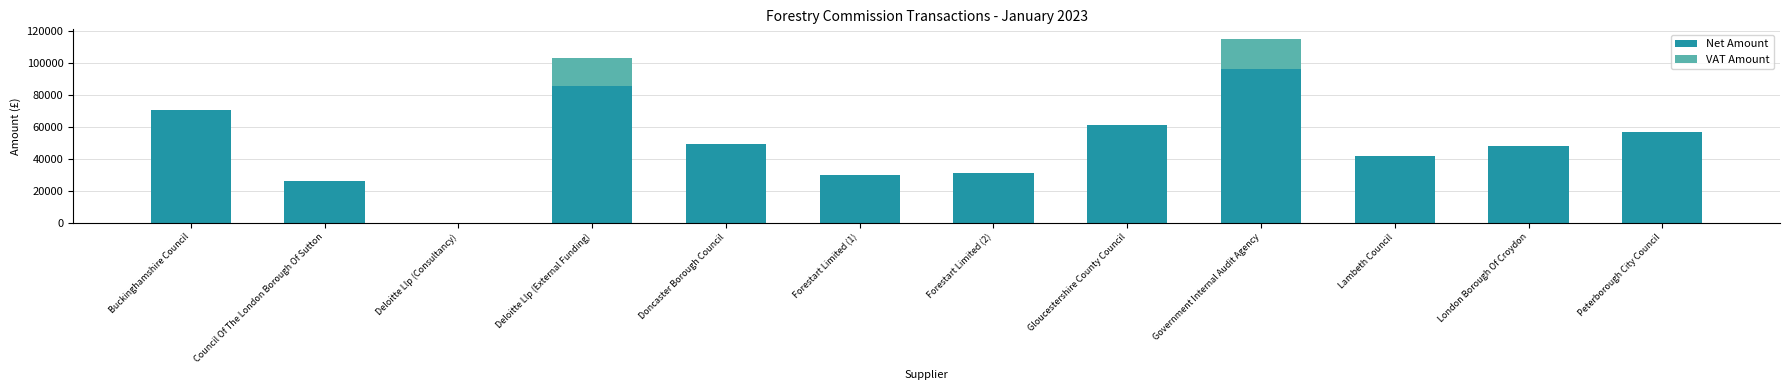

What is the sum of the Net Amount values at Forestart Limited (1) and Lambeth Council?

71595.8